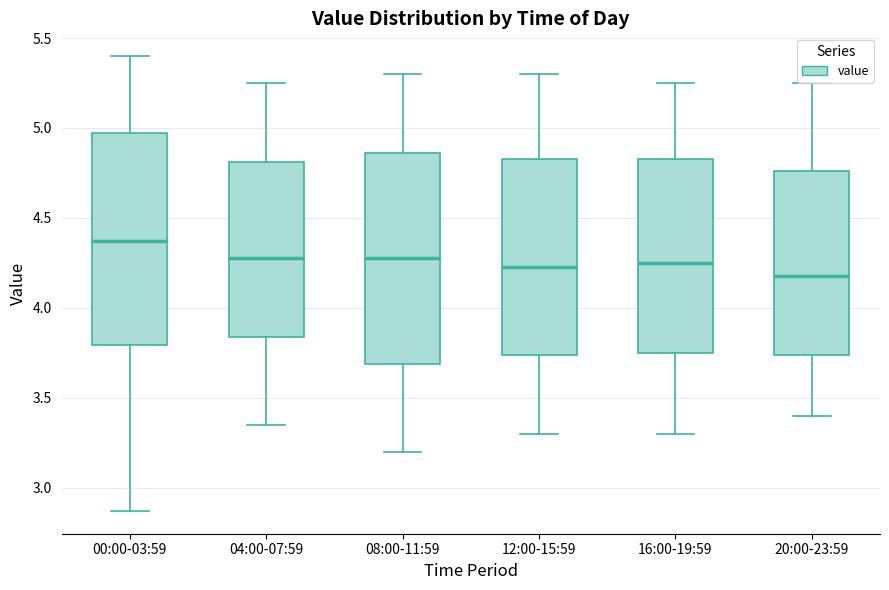

Which box's median line is the highest?

00:00-03:59